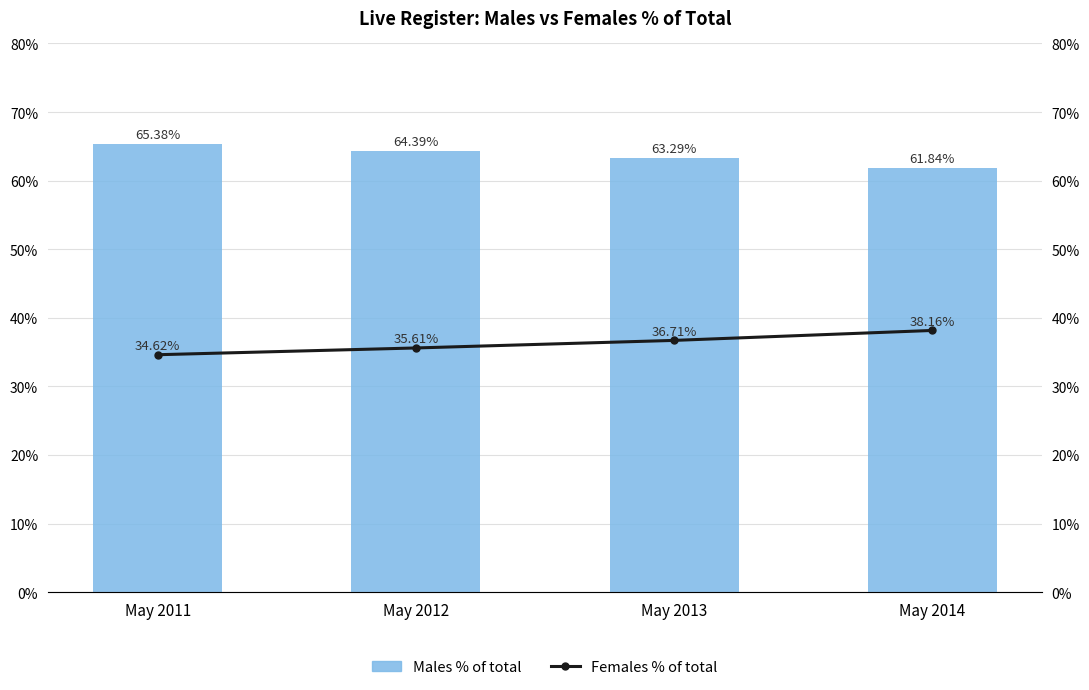

What is the approximate value of Males % of total at May 2013?

63.3